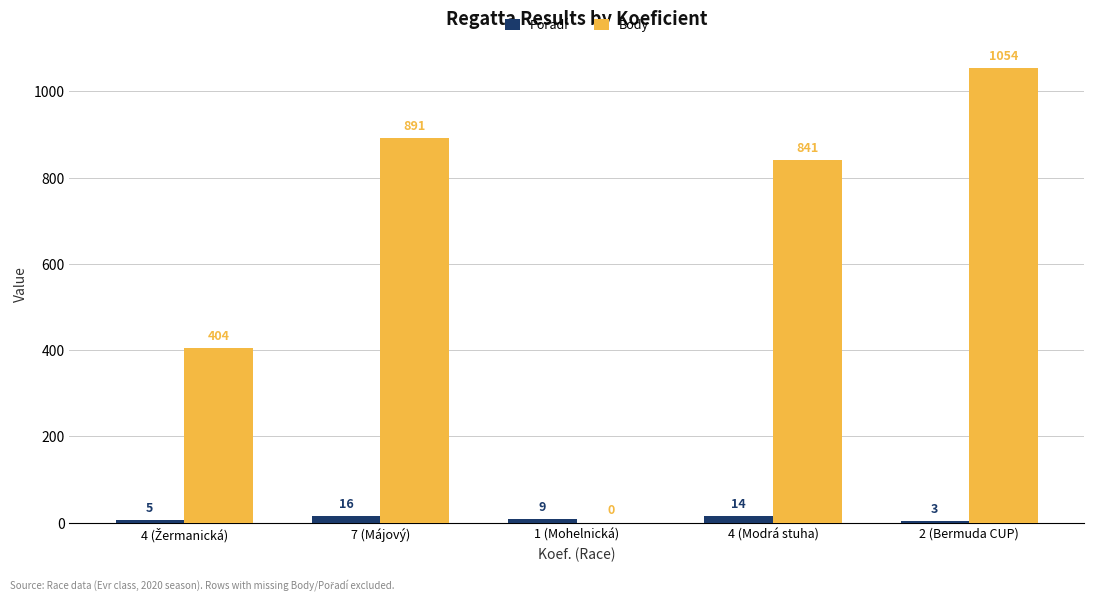

What is the spread (max minus min) of values at 2 (Bermuda CUP)?

1051